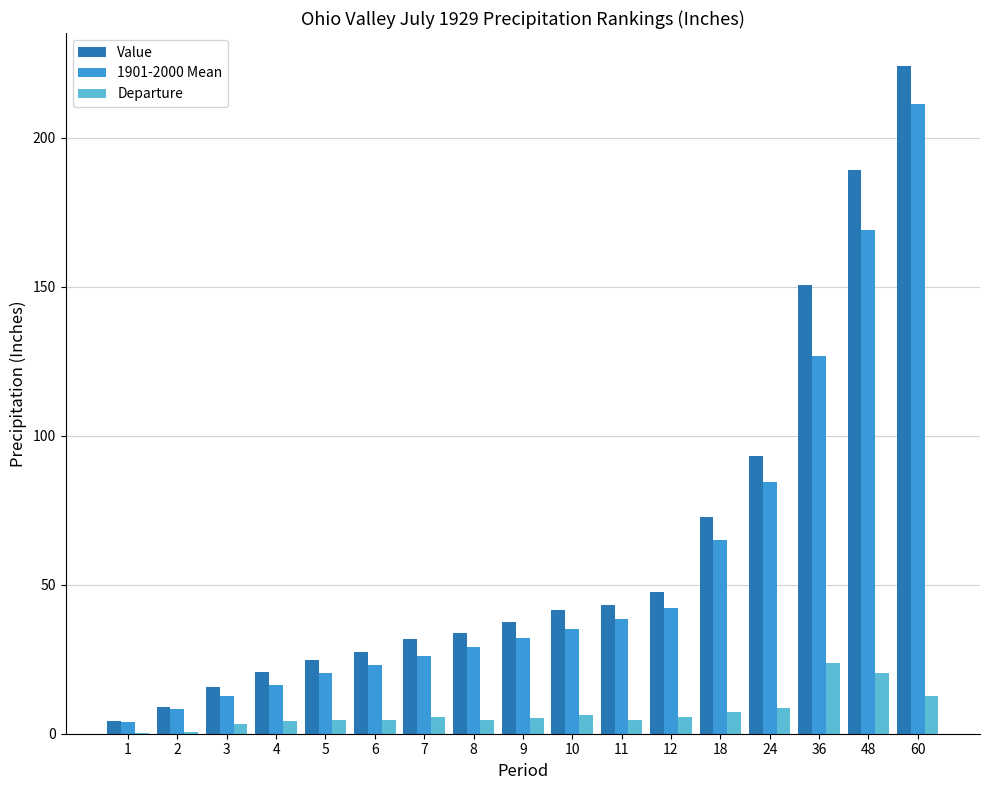

Is it true that Value equals 31.6 at 7?

True